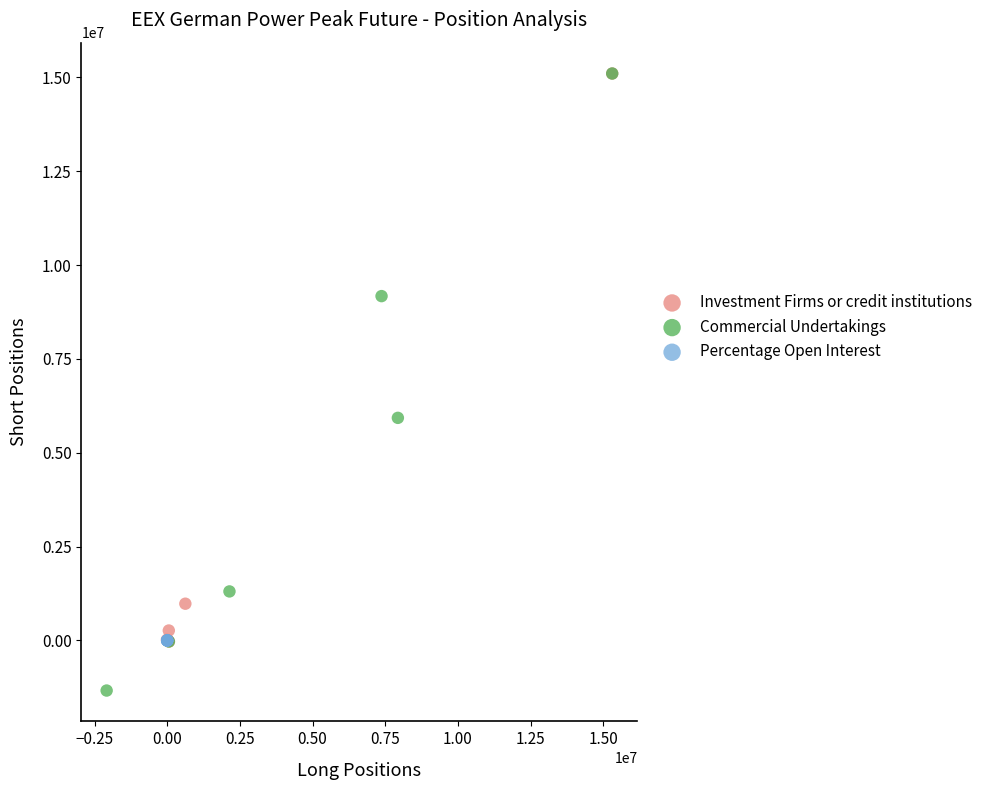

Which series has the widest spread of Y values?

Commercial Undertakings